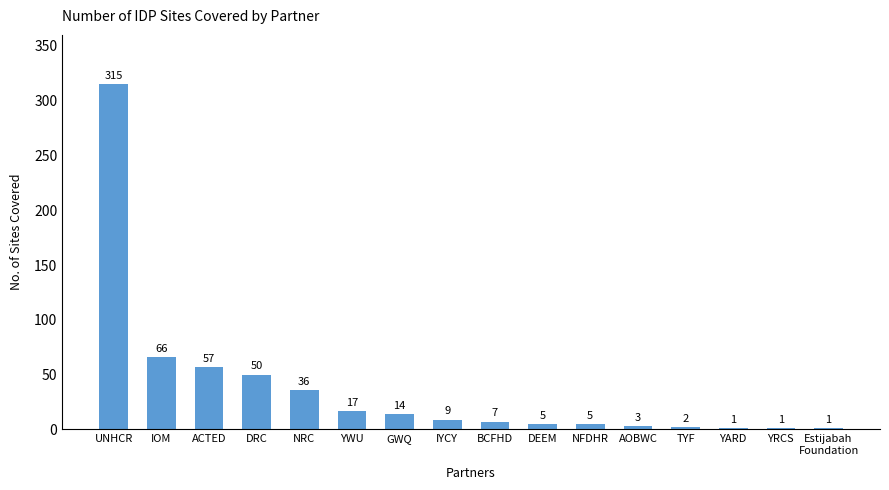

At which label does the data first exceed 9?

UNHCR